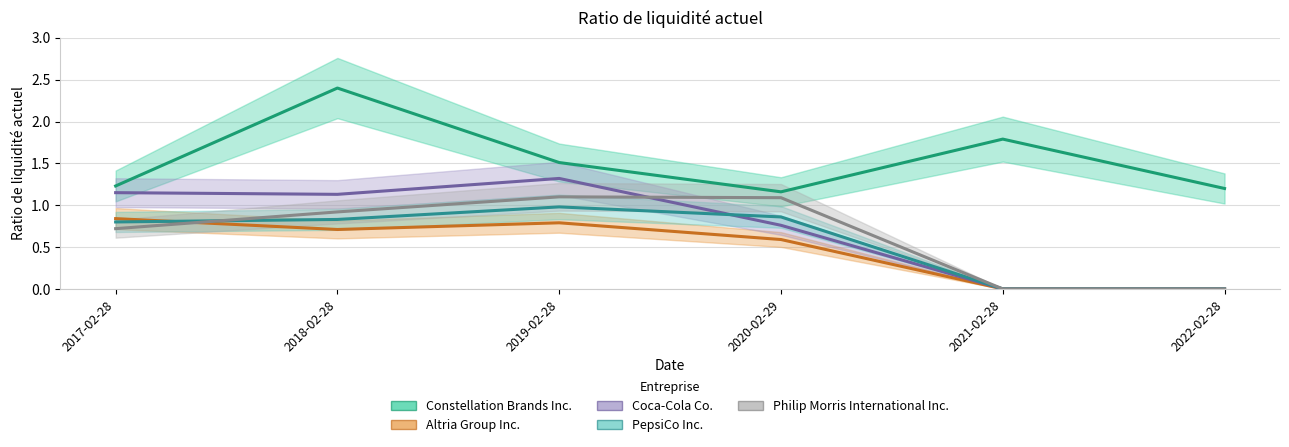

Which category has the highest value in the Philip Morris International Inc. series?

2019-02-28